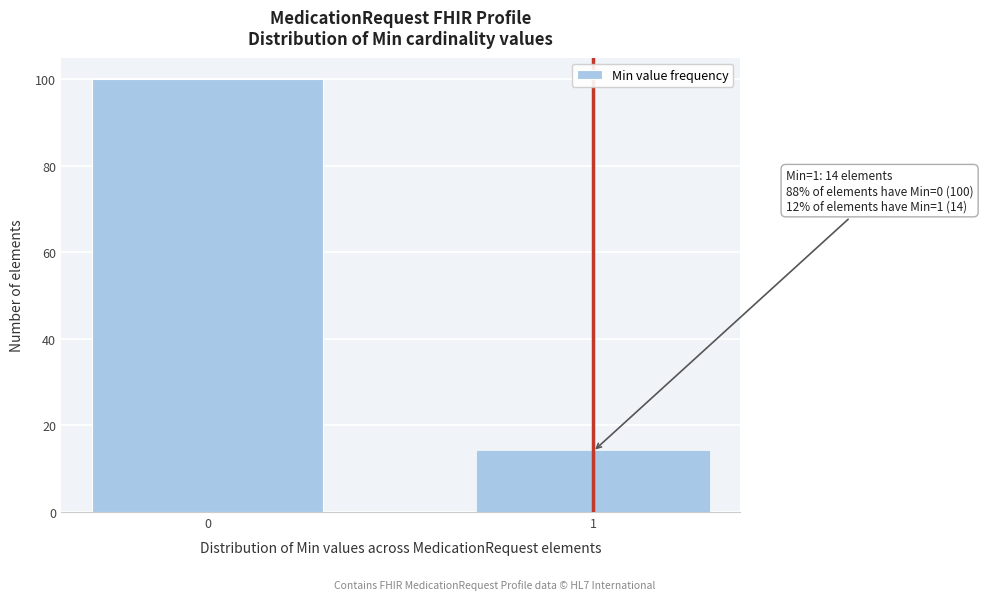

Reading left to right, list all the values displayed in this chart.

0=100	1=14